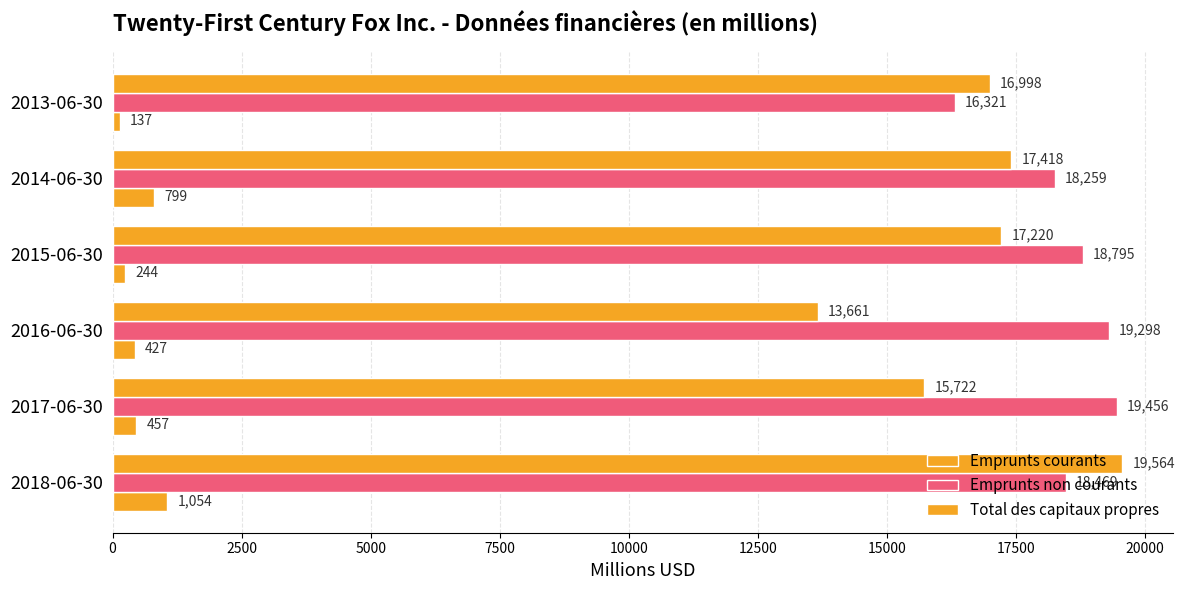

What is the smallest value displayed?

137